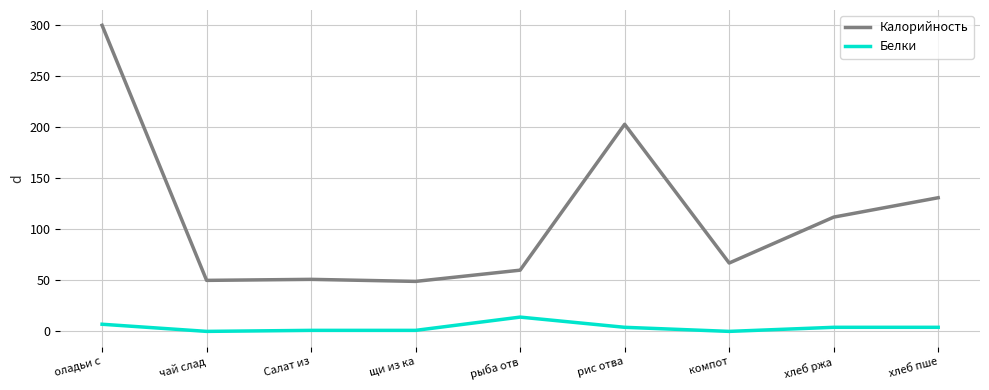

What is the difference between the maximum and minimum values in the Калорийность series?

251